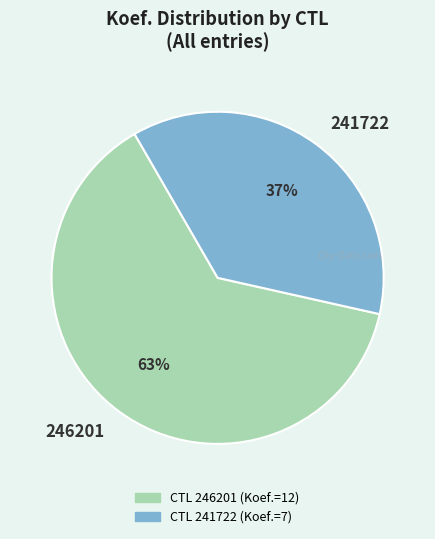

Between 246201 and 241722, which is larger?

246201